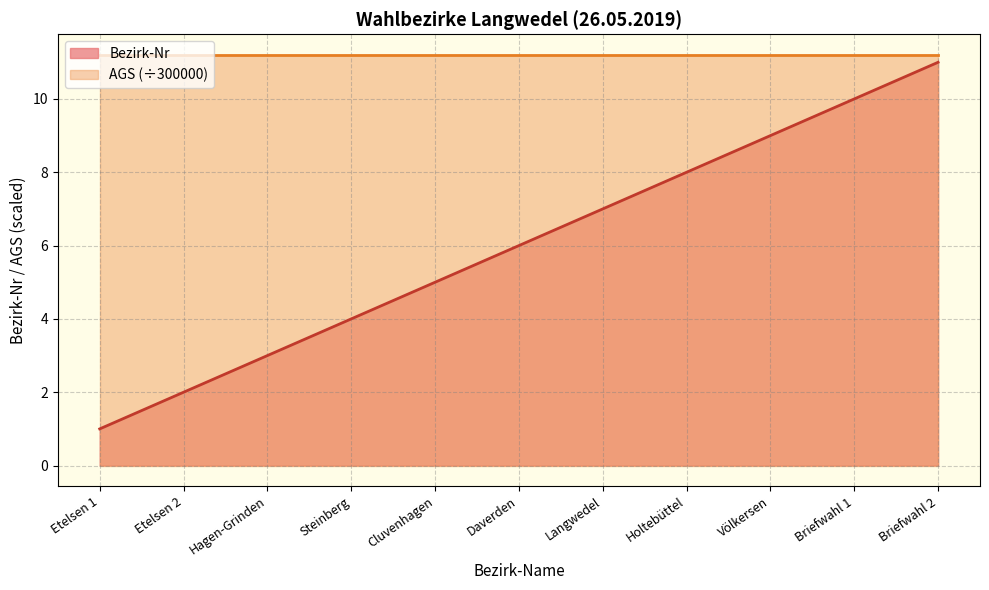

How many values are between 3 and 9?

7